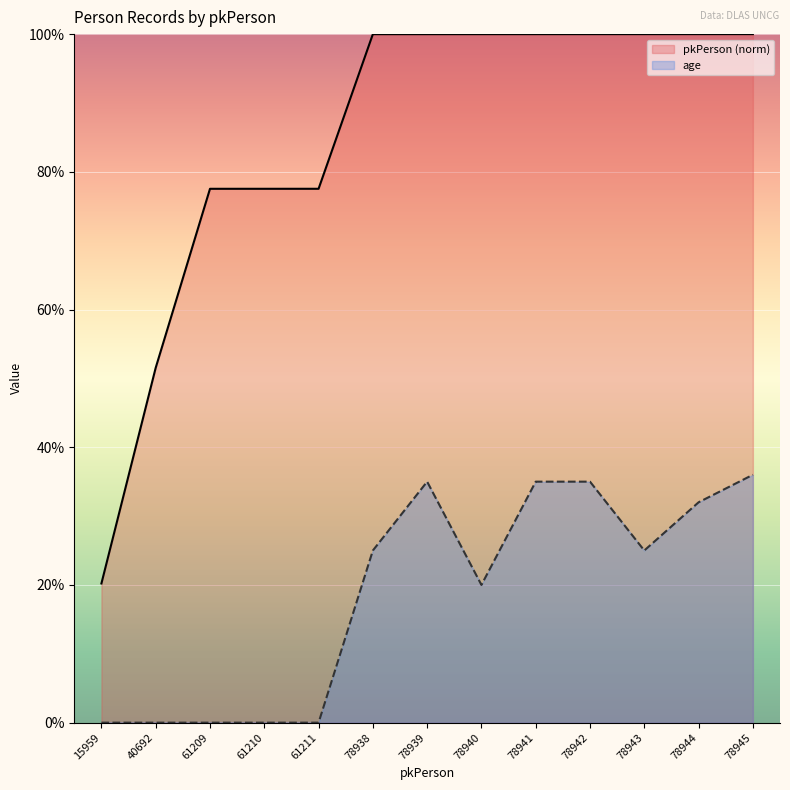

Which series has the largest total across all categories?

pkPerson (norm)